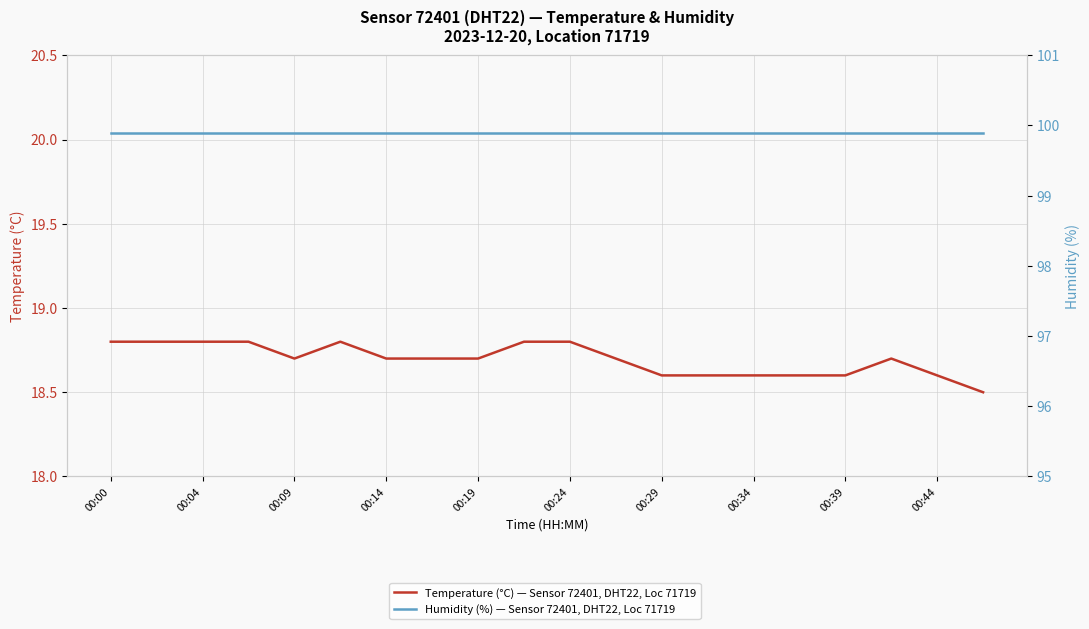

At 15, list the series in order from smallest to largest.

temperature, humidity